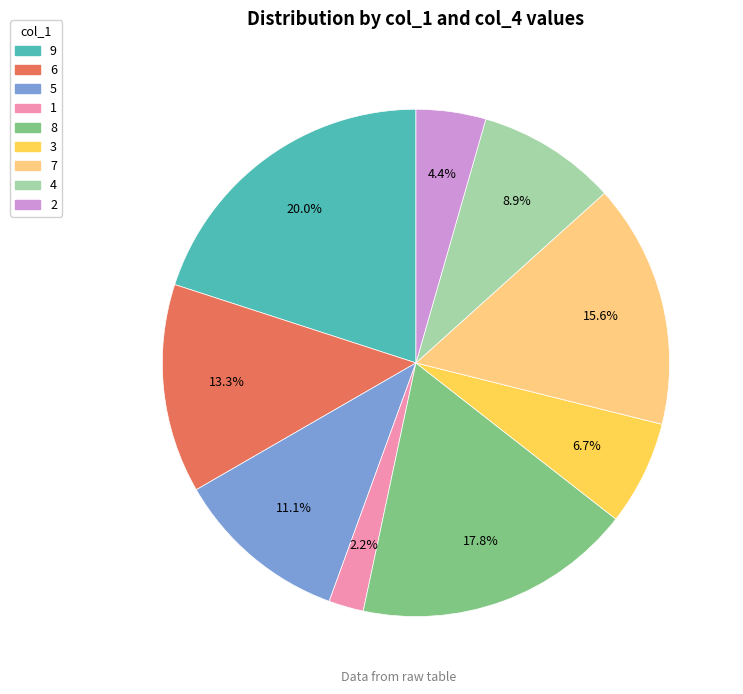

To the nearest percent, what portion does 3 represent?

7%